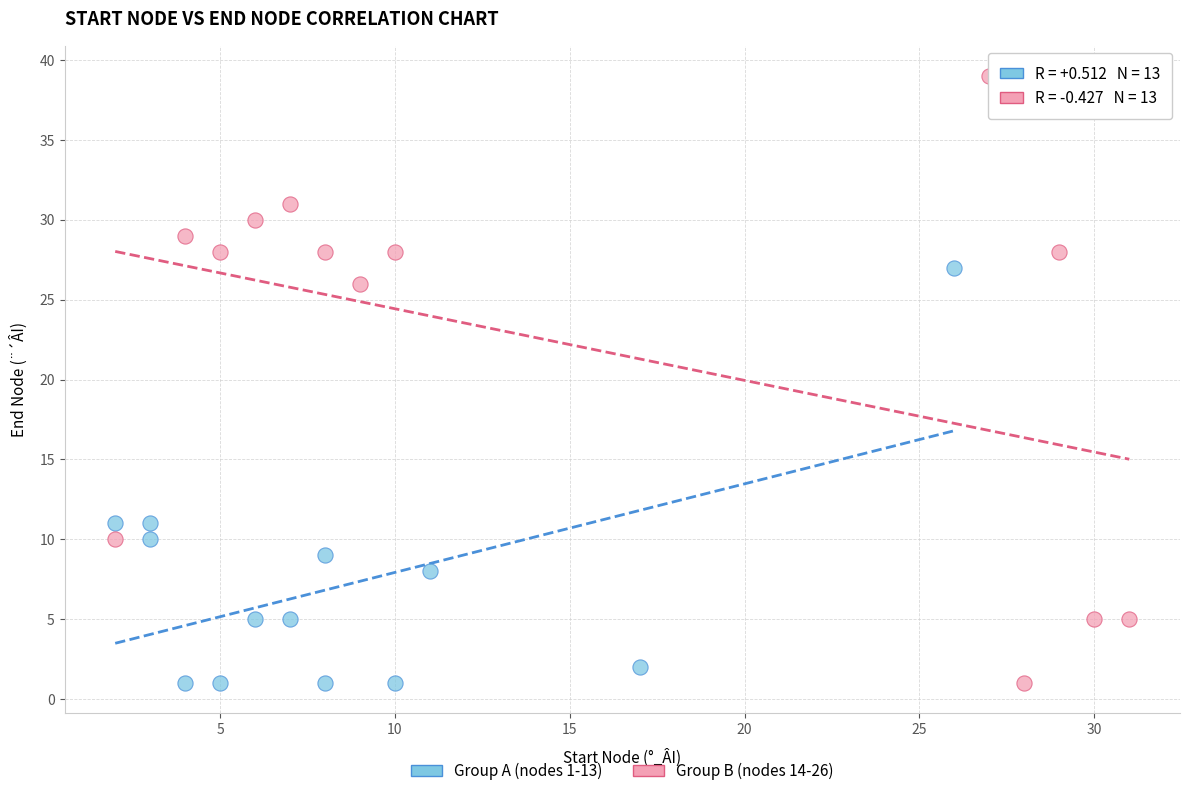

Which series reaches the maximum Y coordinate?

Group B (nodes 14-26)